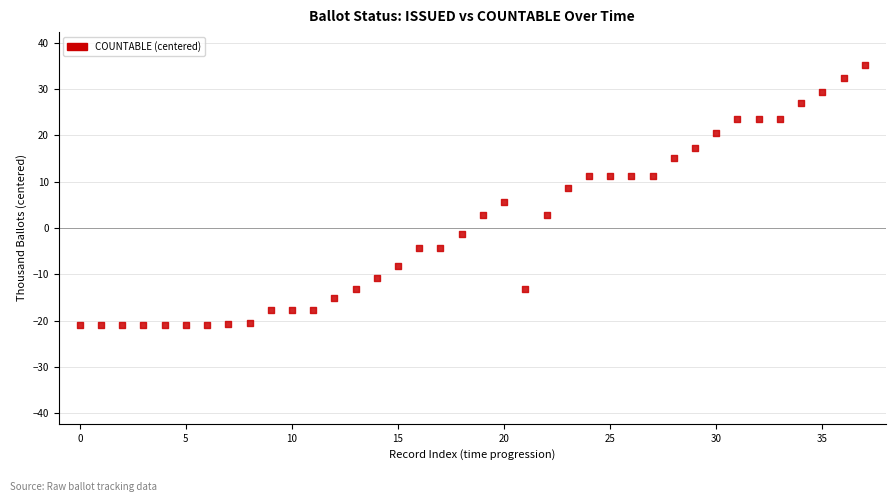

What is the range of Y values (max minus min)?

56.2